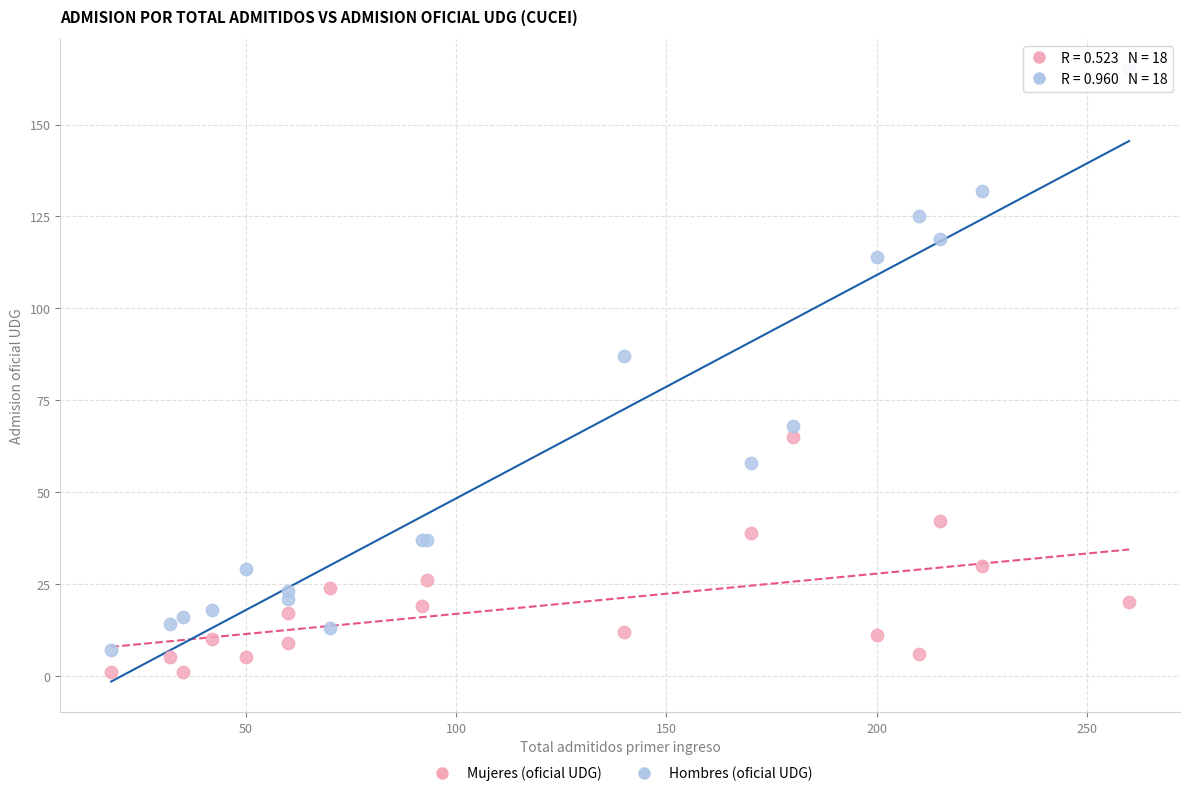

Across all series, what Y value is closest to 83?

87